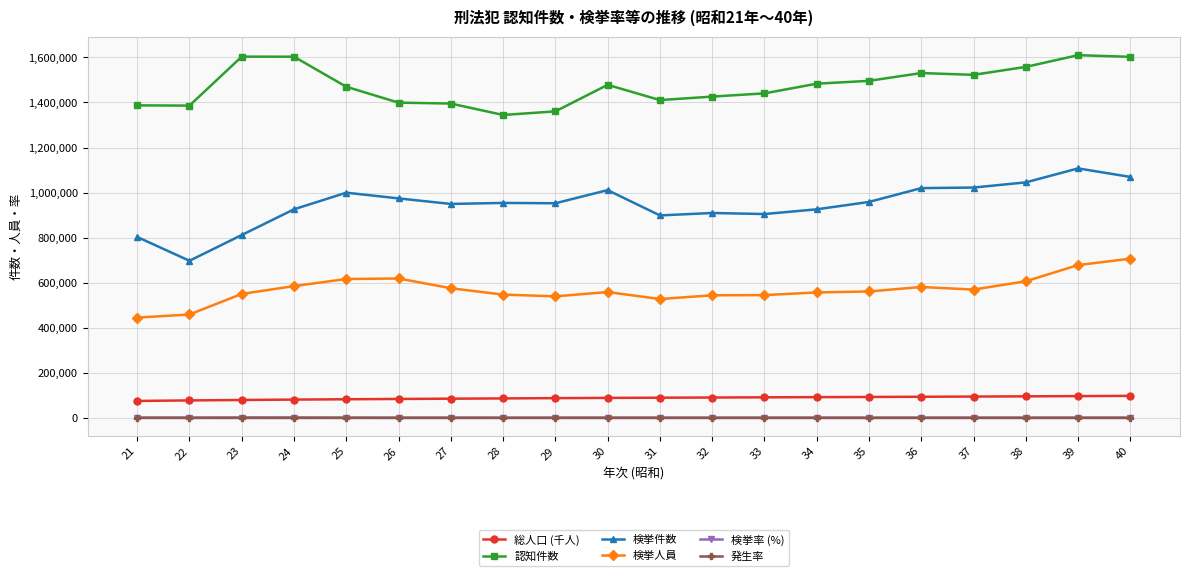

True or false: 検挙人員 and 認知件数 intersect in this chart.

False